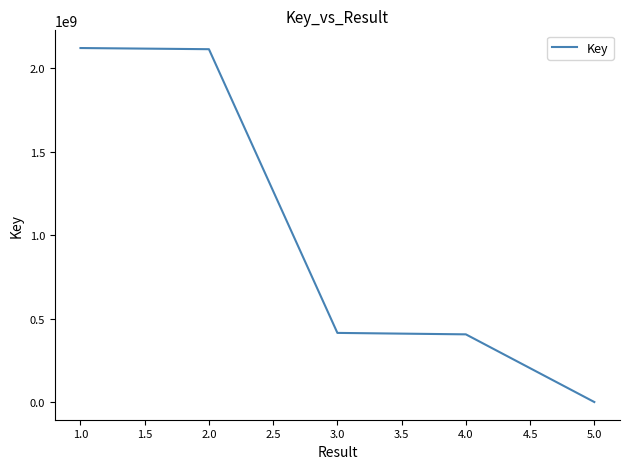

What is the difference between the maximum and second lowest values?

1714520456